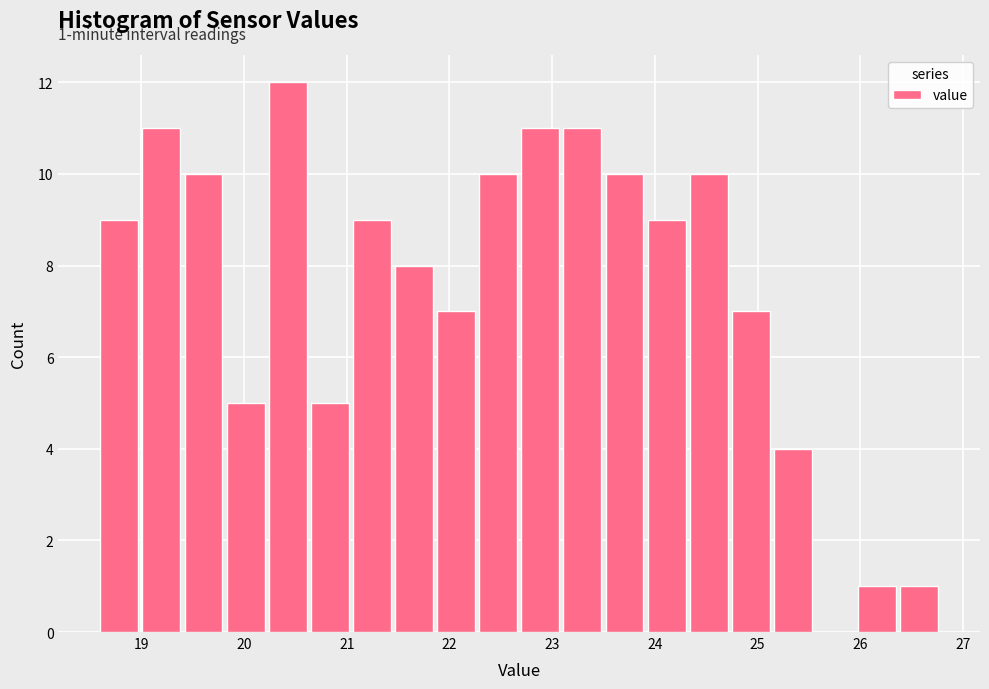

Over which range of the x-axis is the bar tallest?

20.24 to 20.65